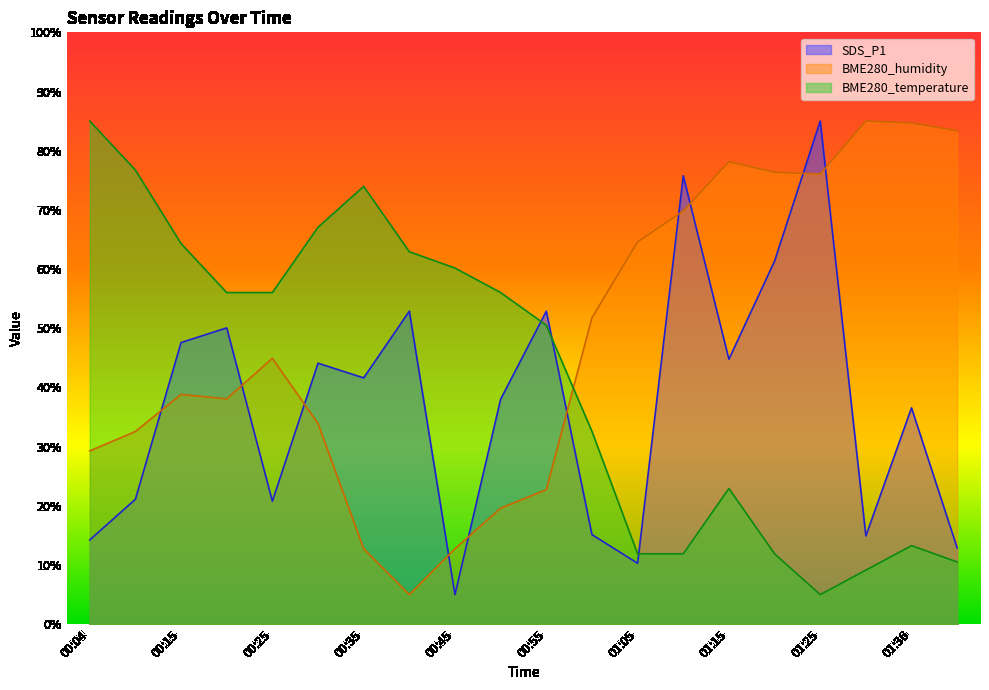

What position from the left is 00:50?

10